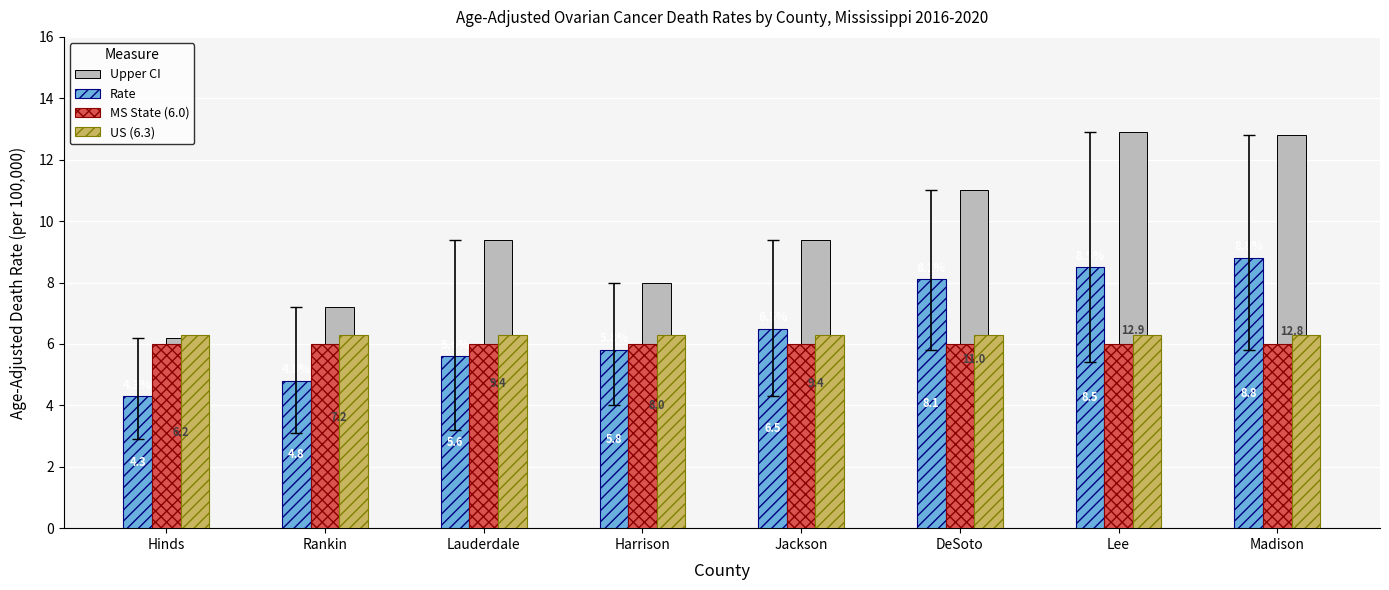

What is the lowest value of the Upper CI series?

6.2